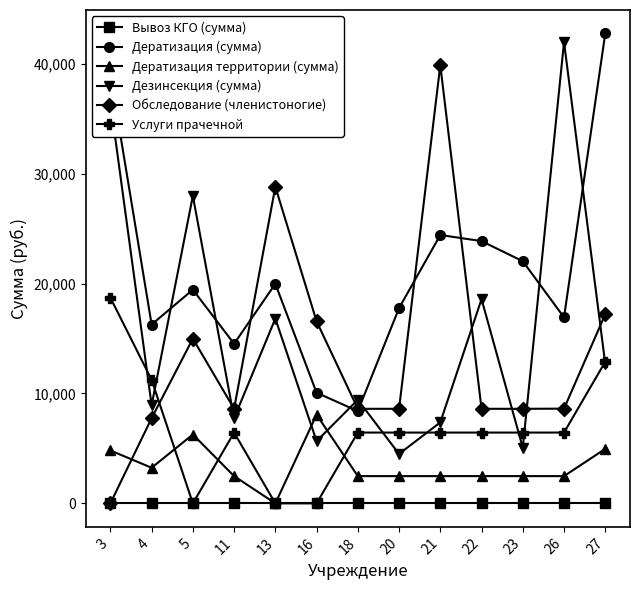

In Дезинсекция (сумма), how many points are lower than both neighbors (excluding endpoints)?

5